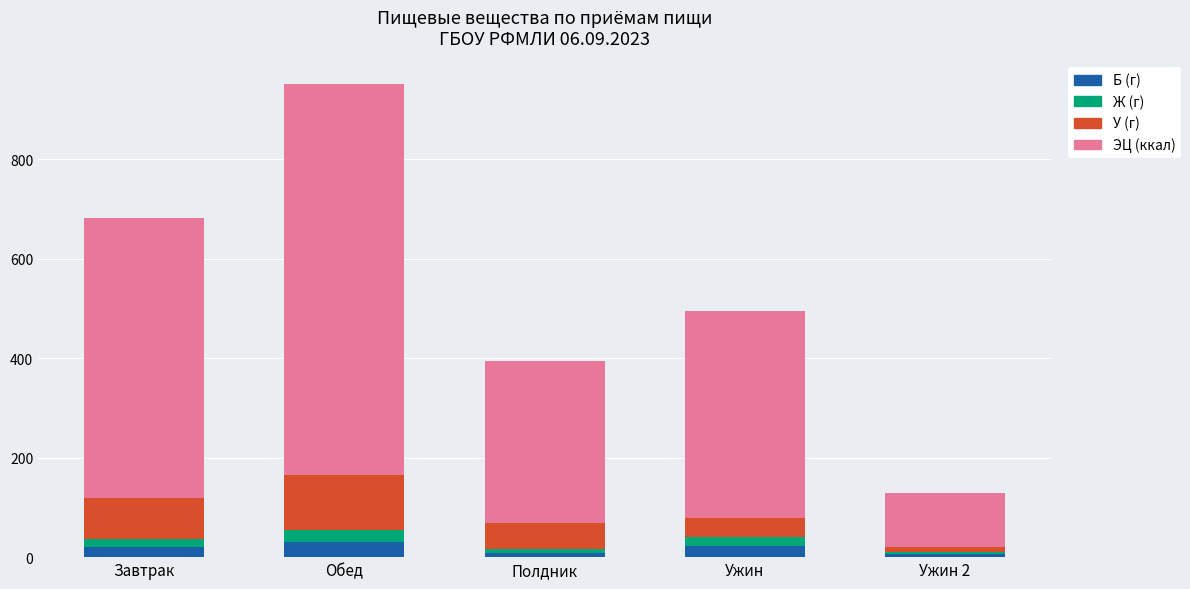

At which category is the sum across all series the highest?

Обед